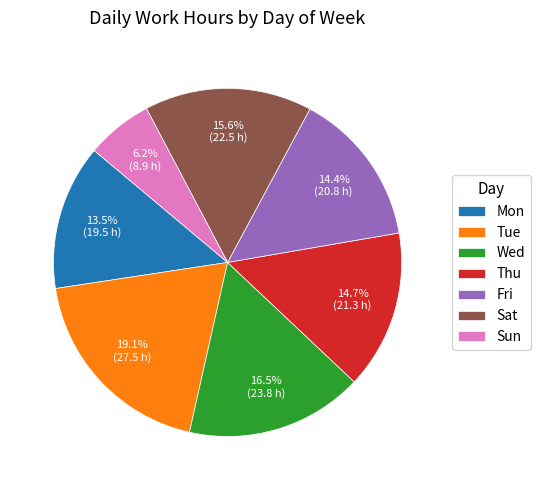

Is the sum of Sat and Wed greater than half?

No